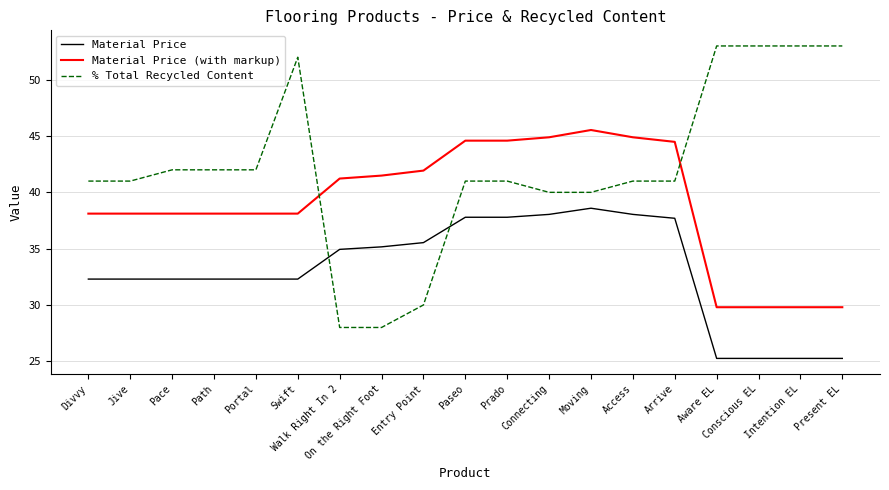

What is the sum of the Material Price values at On the Right Foot and Walk Right In 2?

70.1